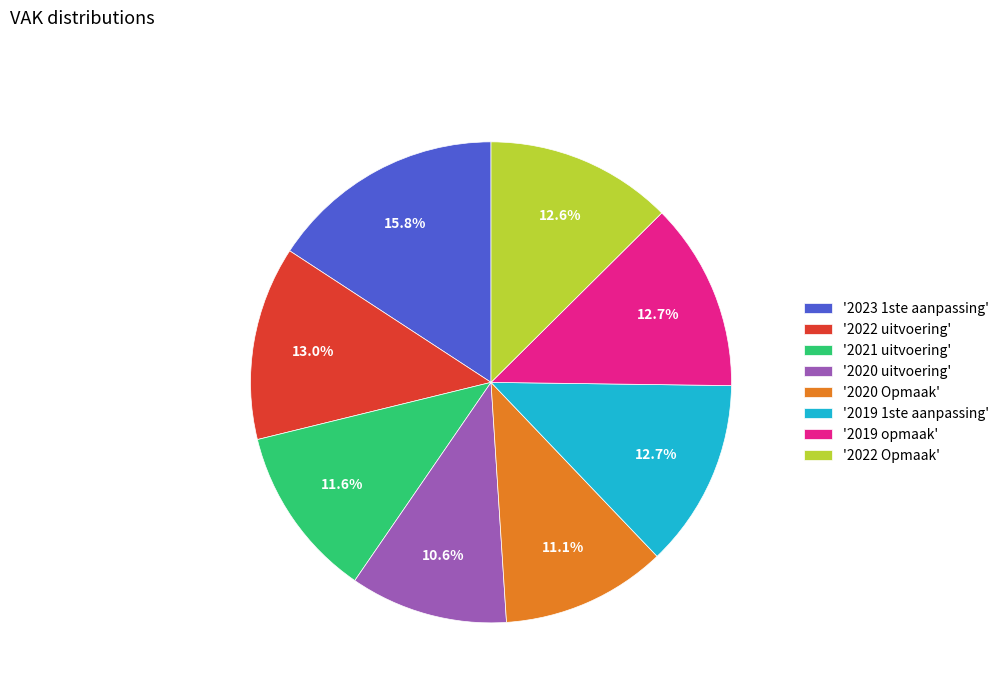

Which slice is the largest?

'2023 1ste aanpassing'